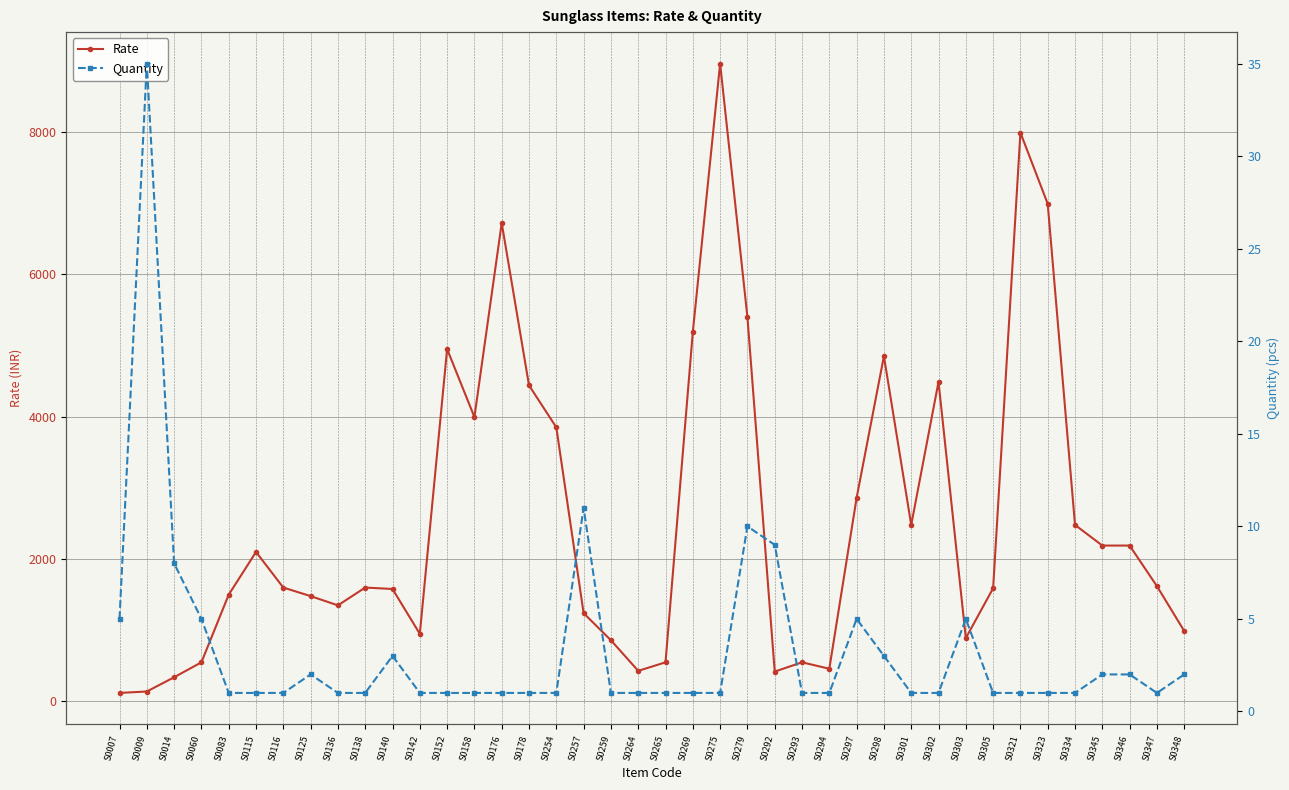

The Quantity series shows 1 at S0298. True or false?

False